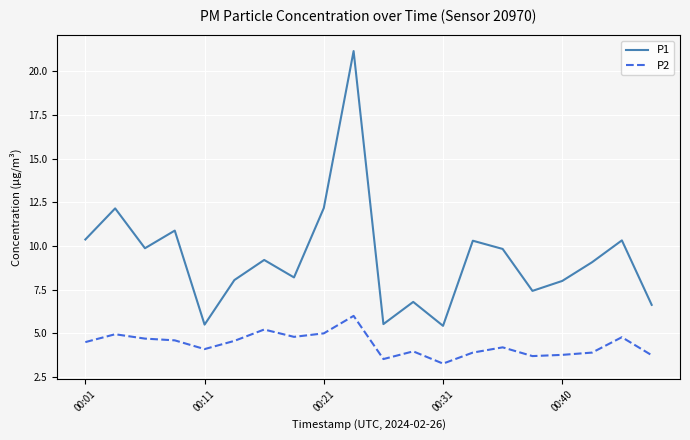

True or false: P1 and P2 intersect in this chart.

False